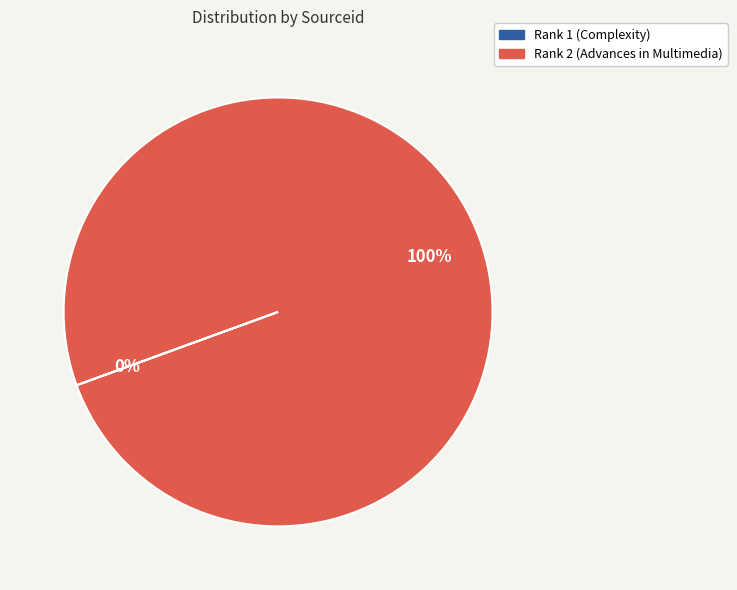

Is there any slice that represents more than half of the pie?

Yes